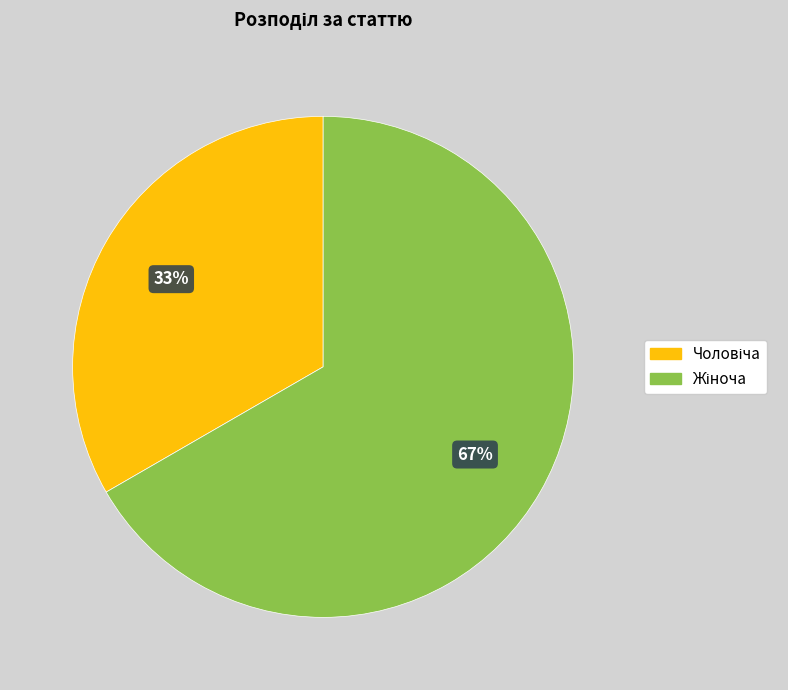

To the nearest percent, what is the average slice percentage?

50%